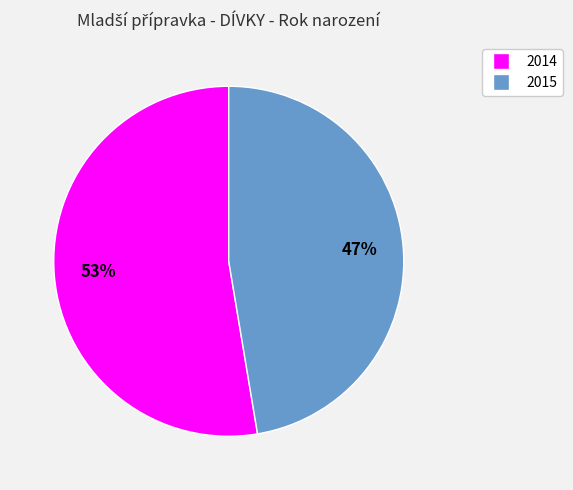

Is there a majority slice in this chart?

Yes